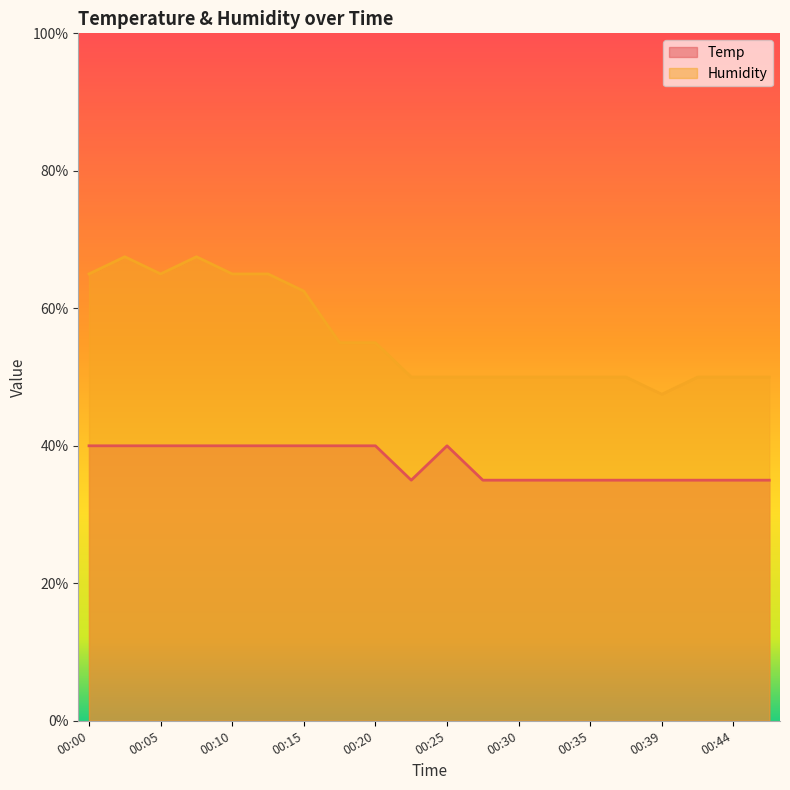

True or false: Temp has a value of 35.0 at 00:47.

True